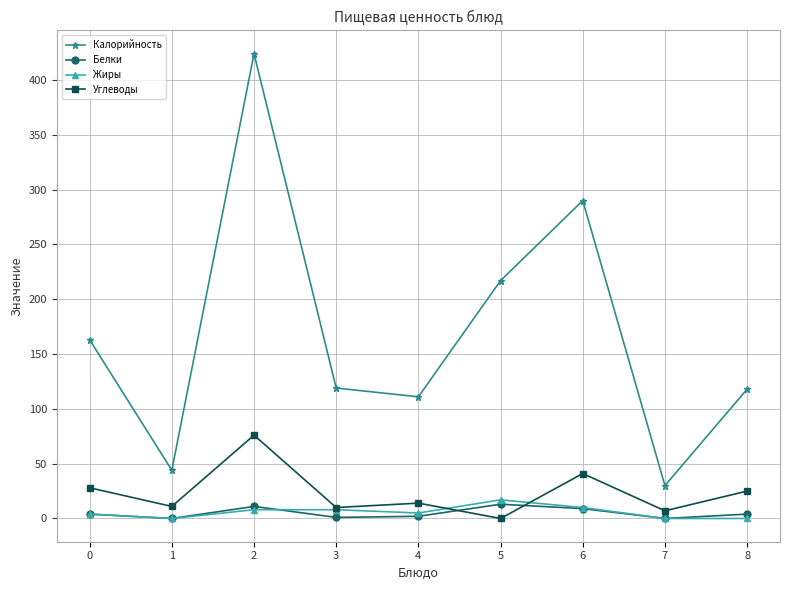

What is the total value across all series at 7?

37